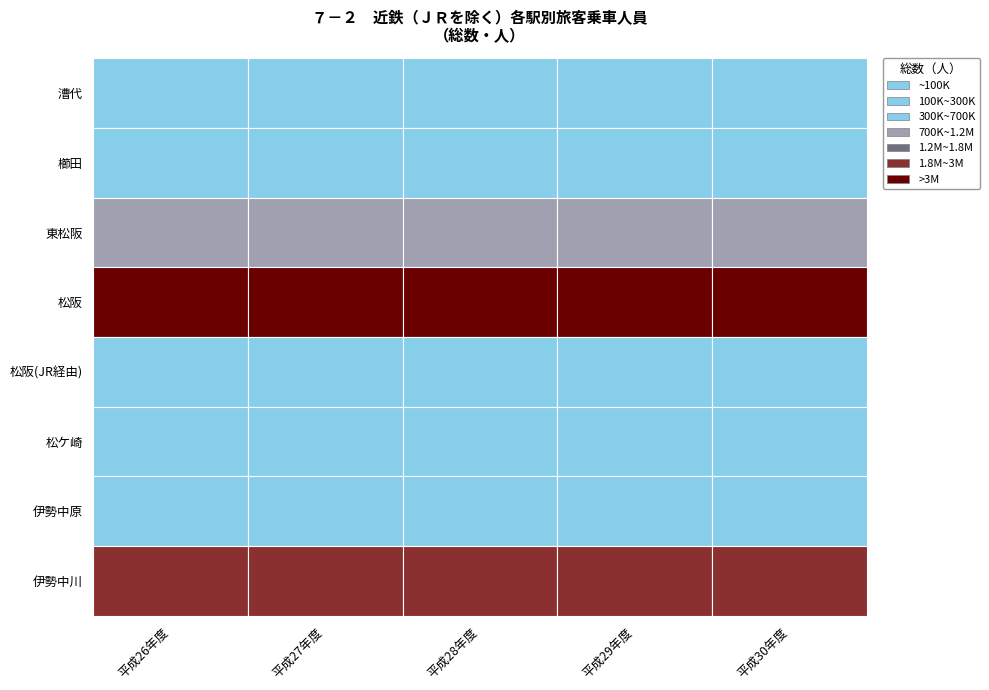

What is the maximum value for 櫛田?

252855